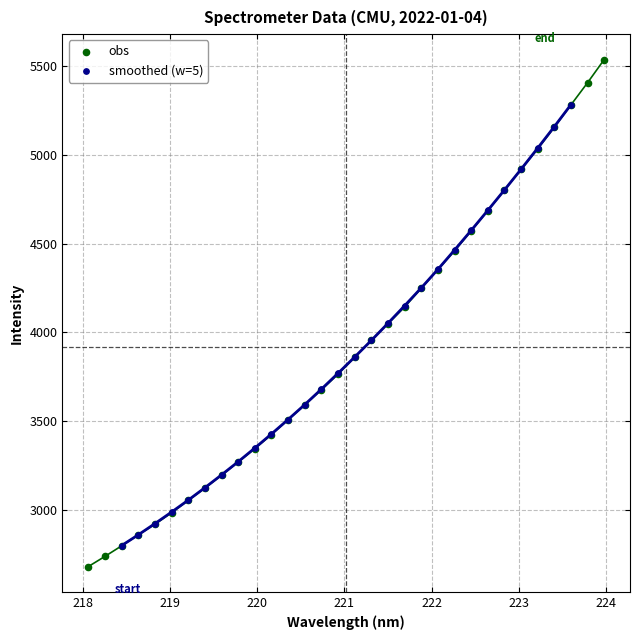

Which series has the widest spread of Y values?

obs